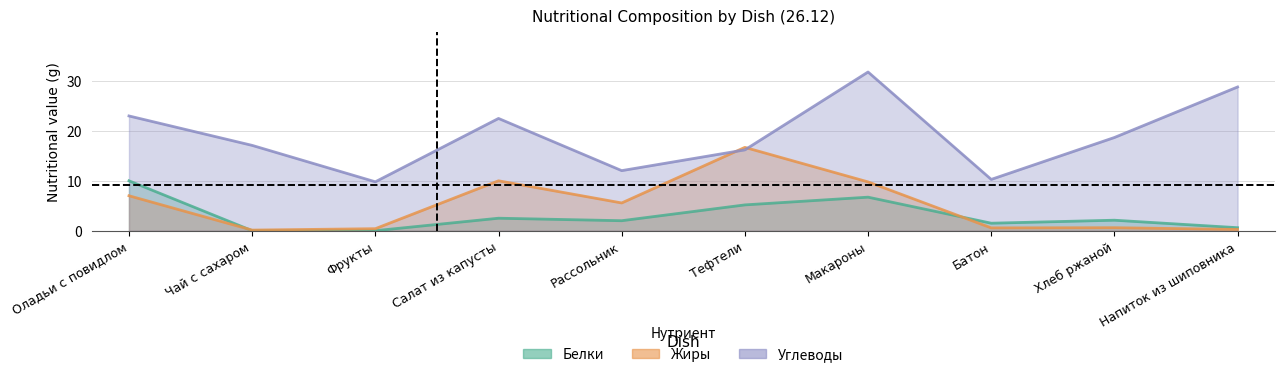

At which category does Жиры reach its first local valley?

Чай с сахаром